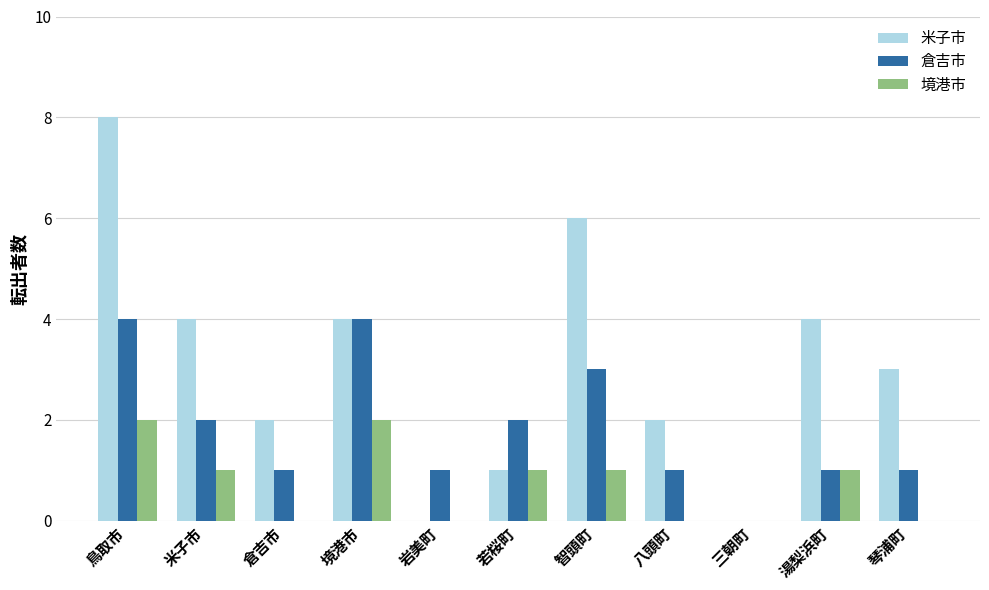

What is the maximum value shown in the chart?

8